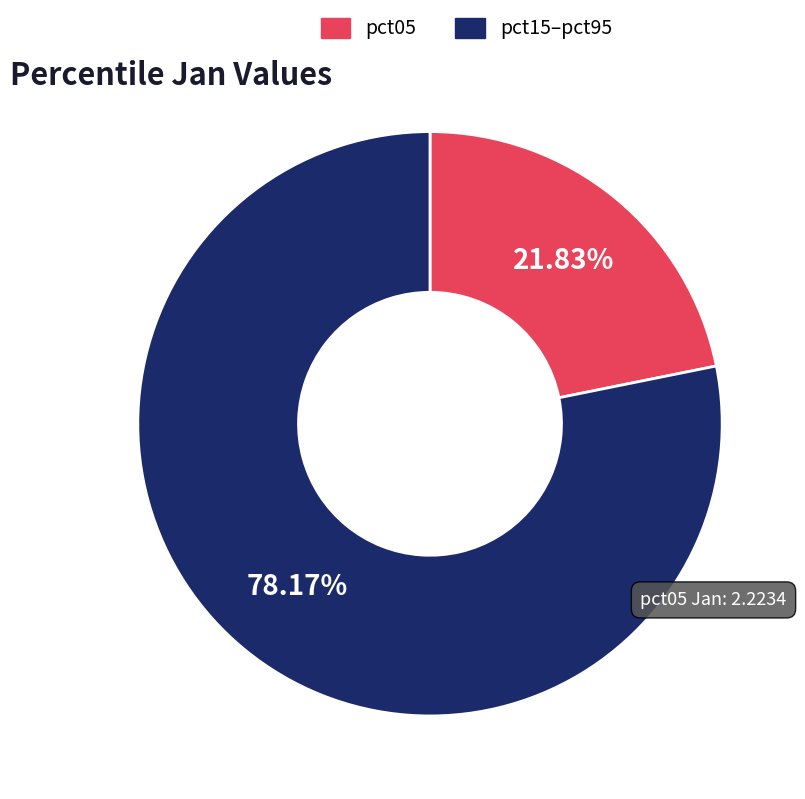

Rank the categories by value from lowest to highest.

pct05, pct15–pct95